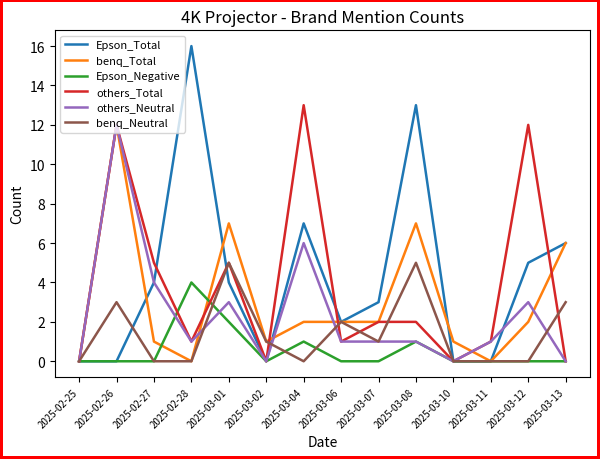

Which category has the highest value in the benq_Total series?

2025-02-26